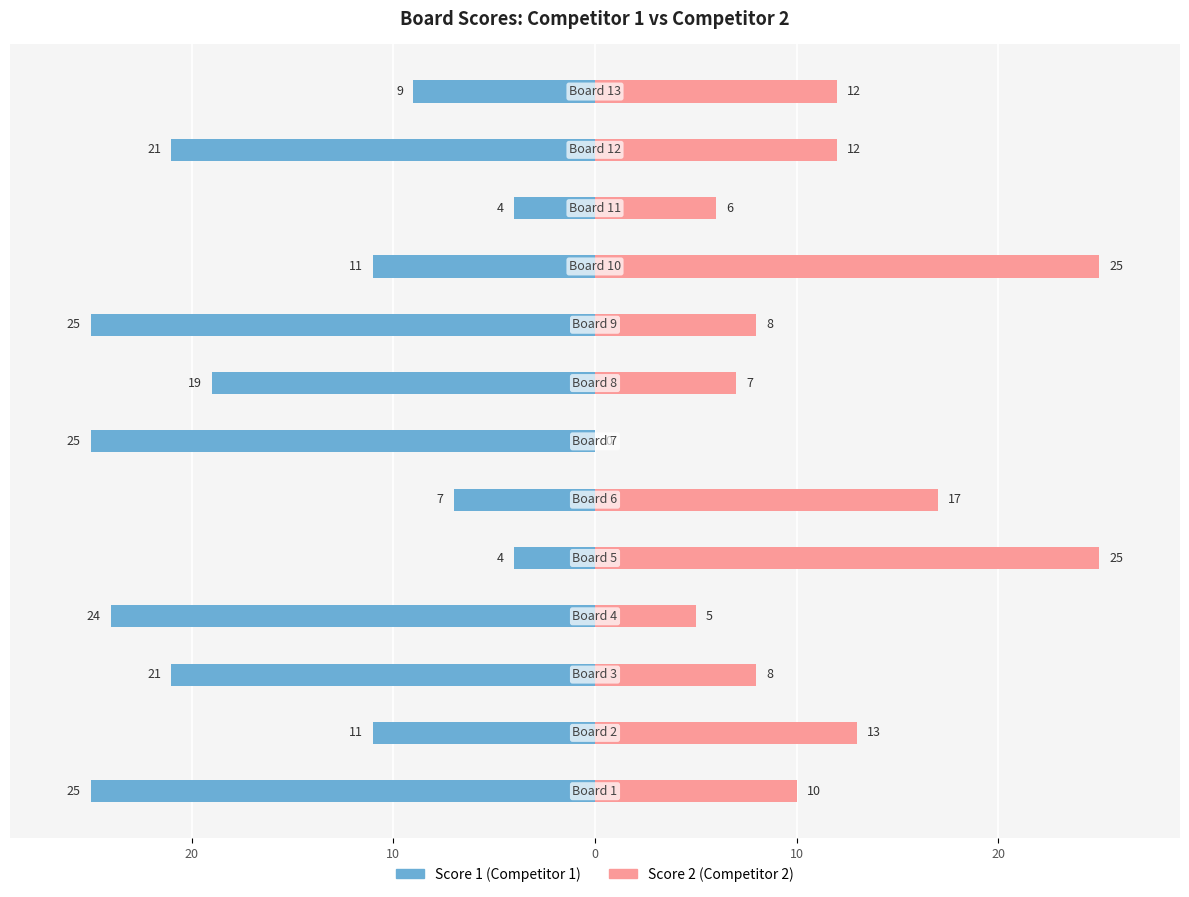

The Score 1 (Competitor 1) series shows -7 at 11. True or false?

False